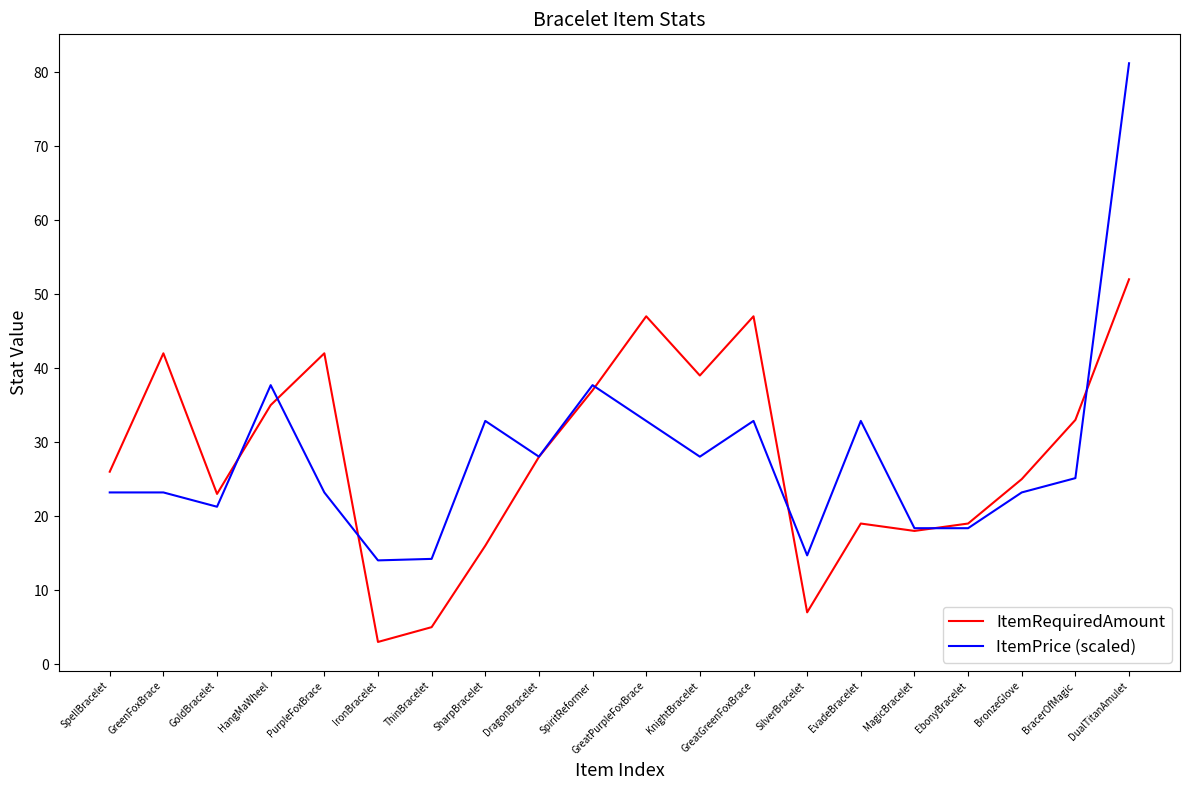

What position from the right is SharpBracelet?

13